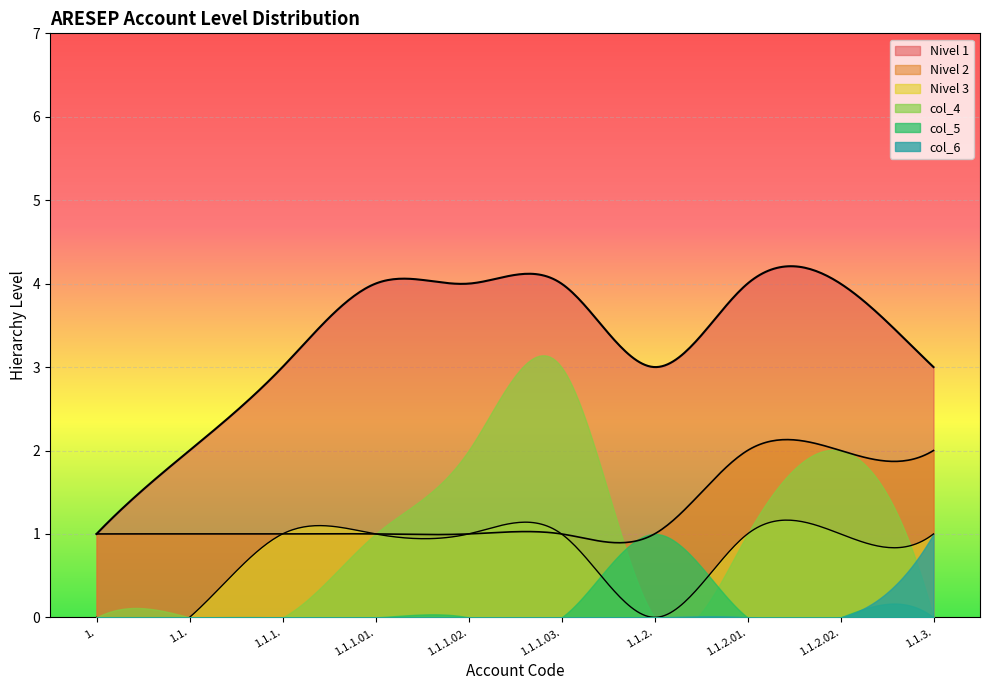

How many values in col_5 are above zero?

1